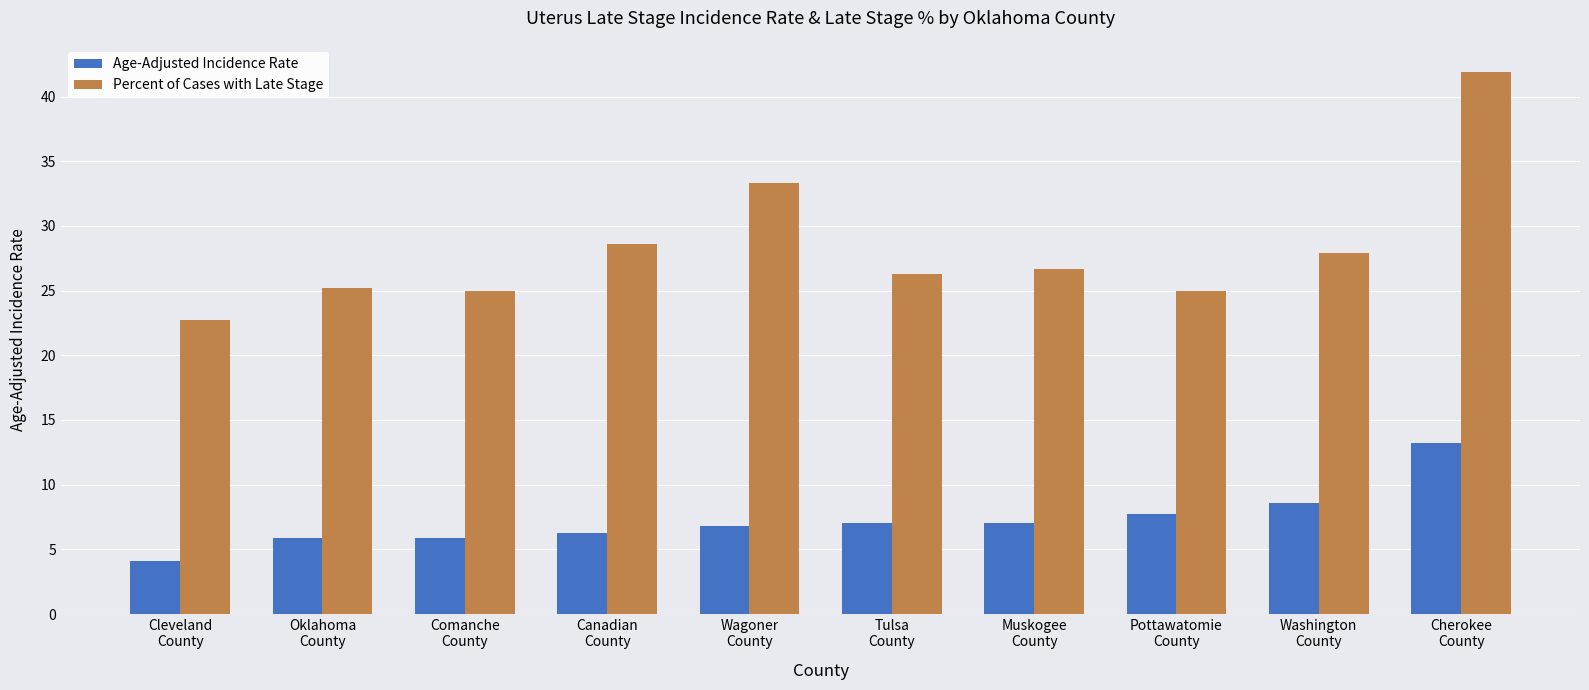

What is the label of the 4th bar from the right?

Muskogee
County